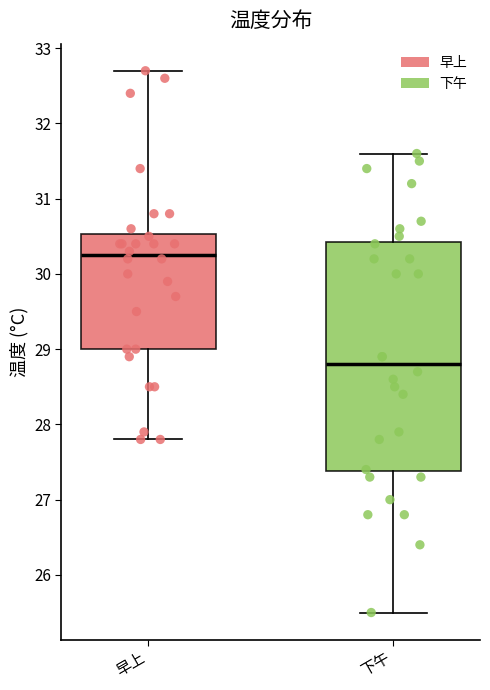

Reading left to right, transcribe this box plot: for each box, give where its median line is, the range the box spans, and where its two whiskers end, as read against the y-axis. The values are not printed on the chart, so give them approximately, as read against the axis.

早上: median 30.3, box 29.0 to 30.5, whiskers 27.8 to 32.7
下午: median 28.8, box 27.4 to 30.4, whiskers 25.5 to 31.6